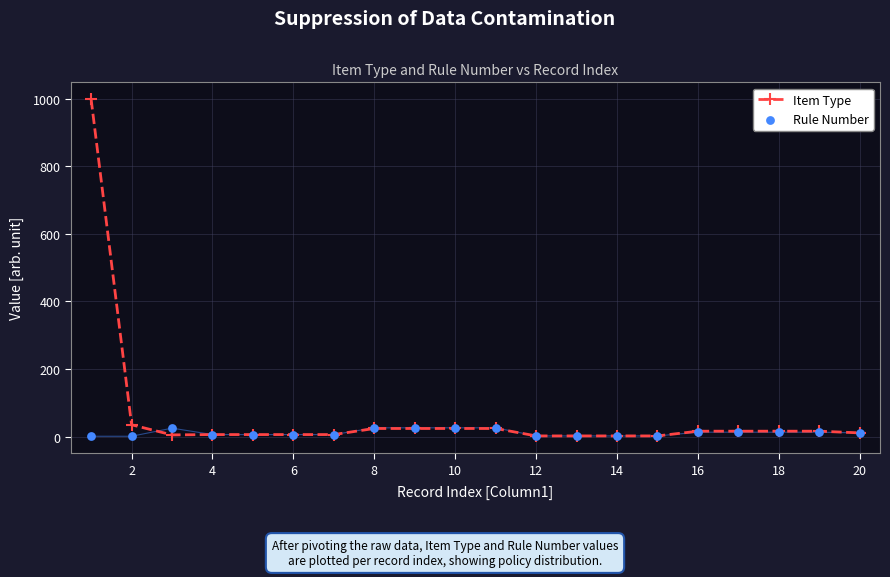

What are all the series names shown in the legend?

Item Type, Rule Number